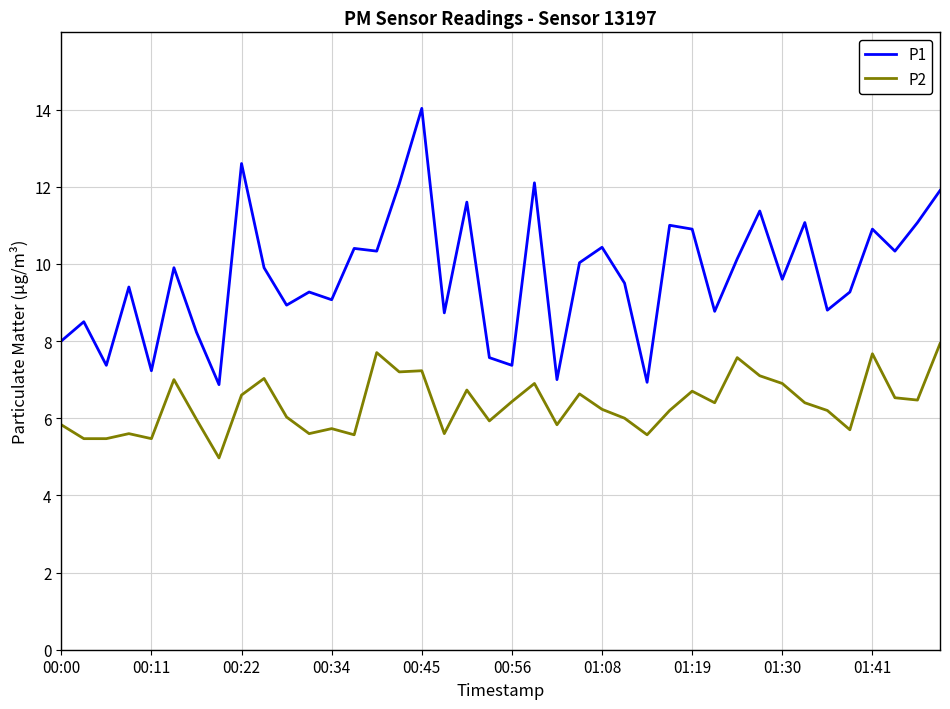

True or false: P1 and P2 intersect in this chart.

False